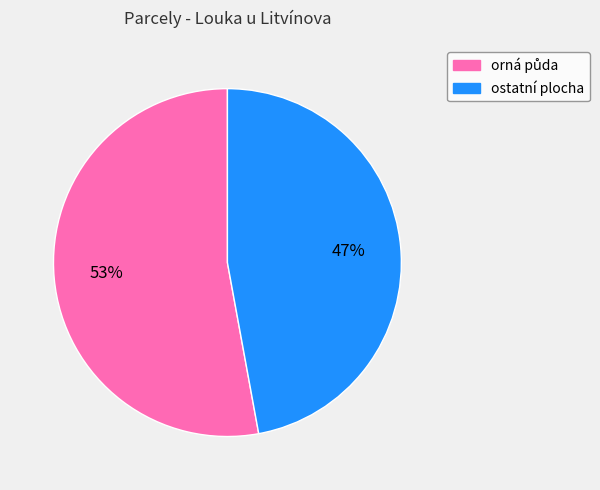

What percentage is the ostatní plocha slice, to the nearest percent?

47%